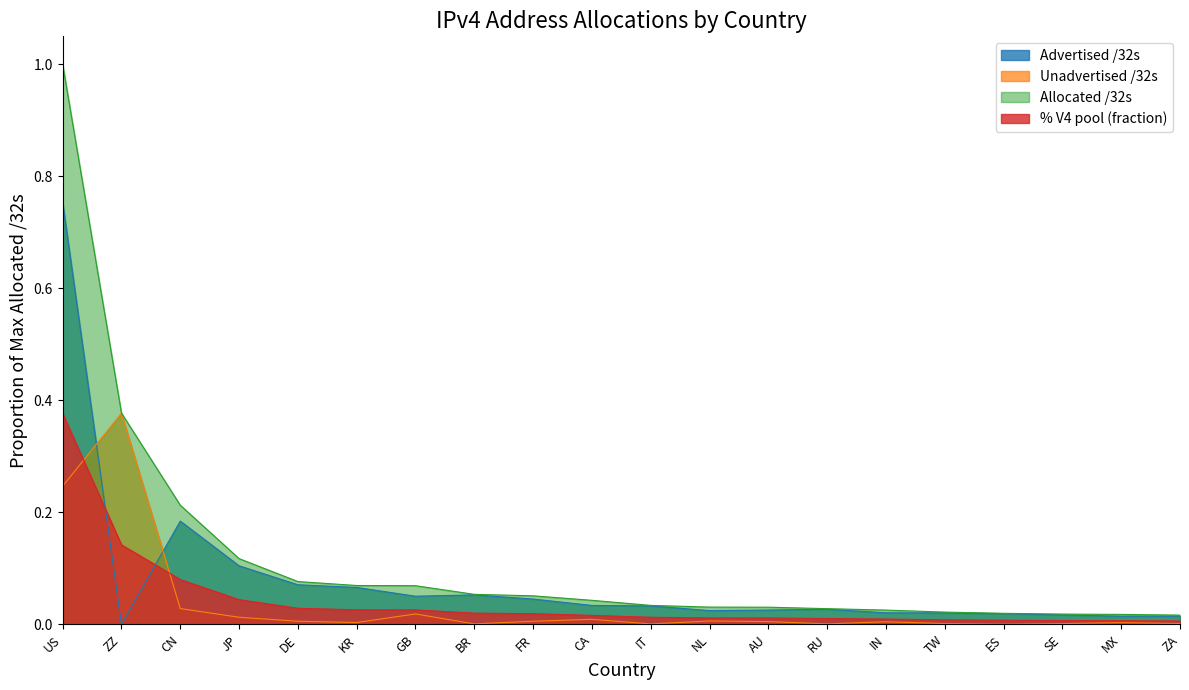

Rank the series by their maximum value, from lowest to highest.

% V4 pool, Unadvertised /32s, Advertised /32s, Allocated /32s